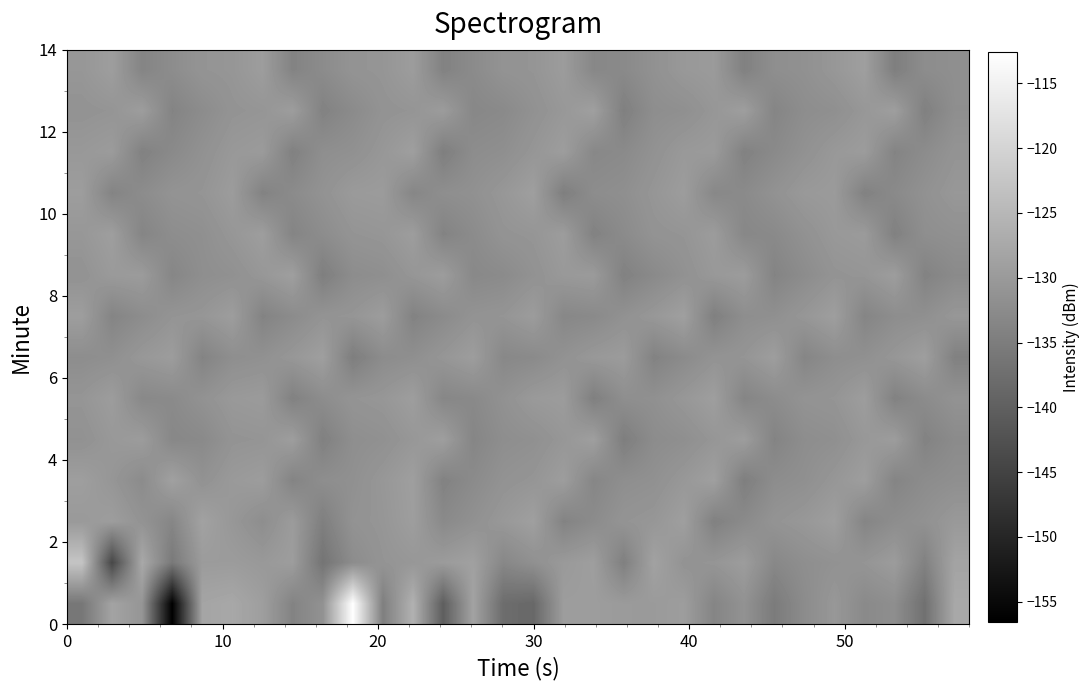

How many distinct data groups are displayed?

14